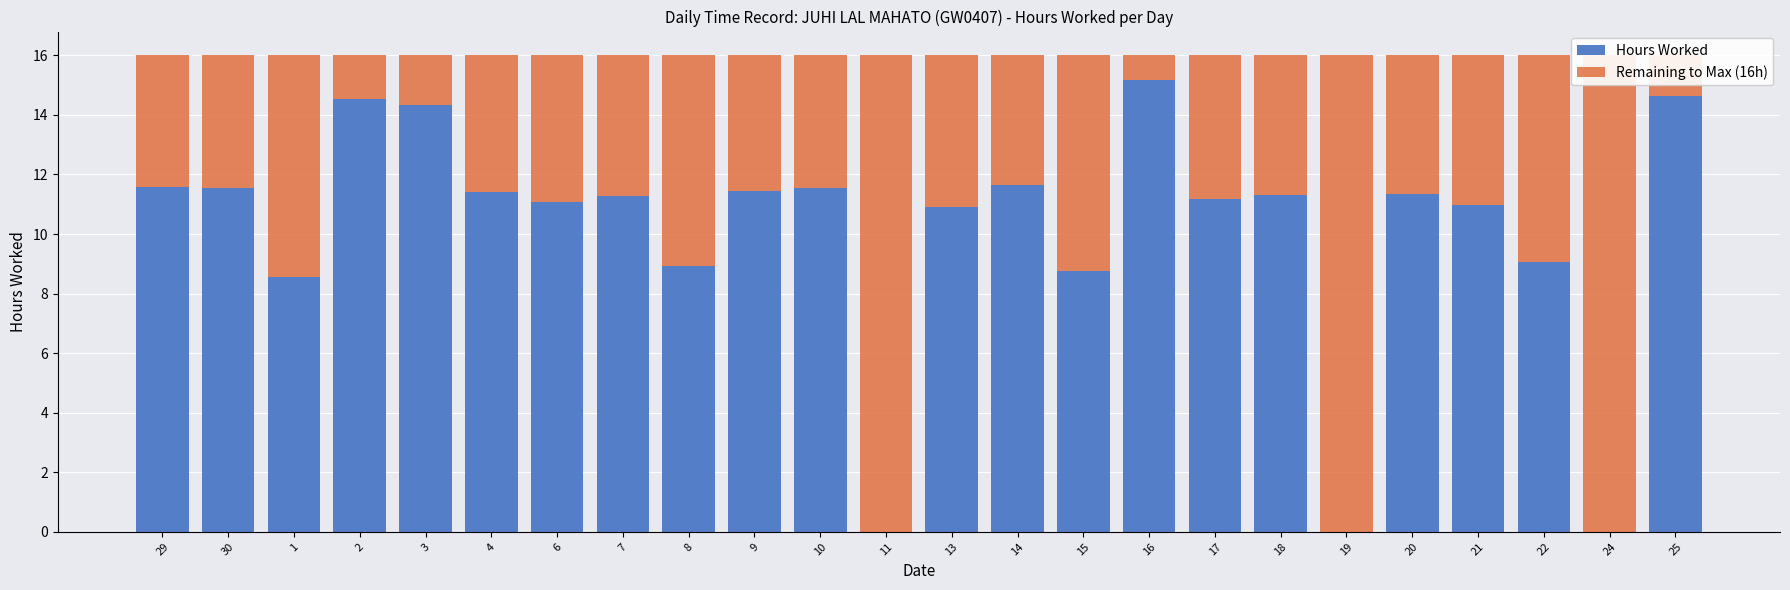

What is the highest value of the Remaining to Max (16h) series?

16.0